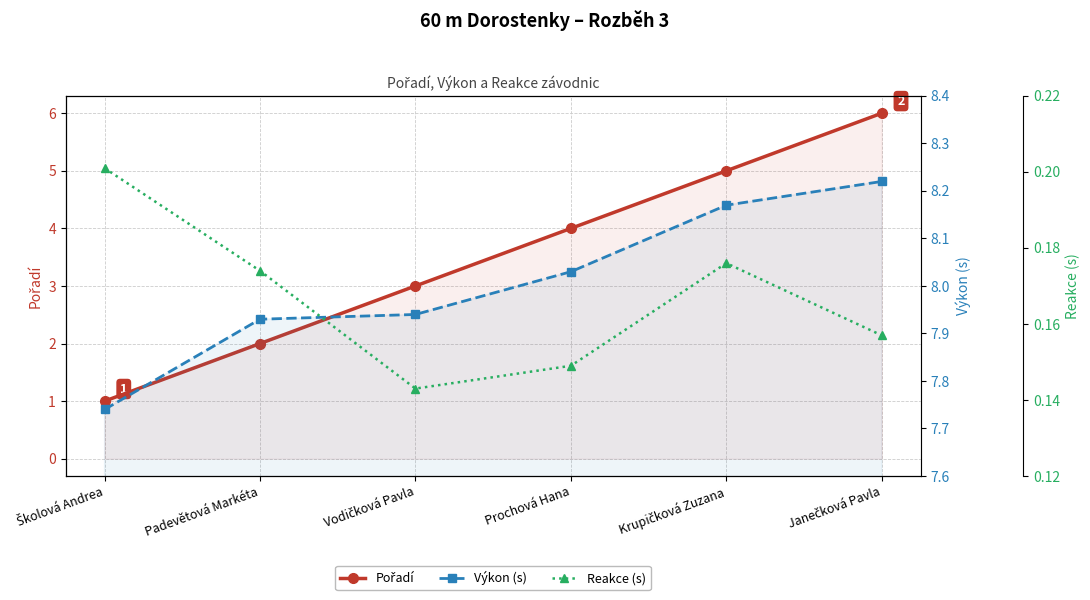

At which category is the sum across all series the highest?

Janečková Pavla